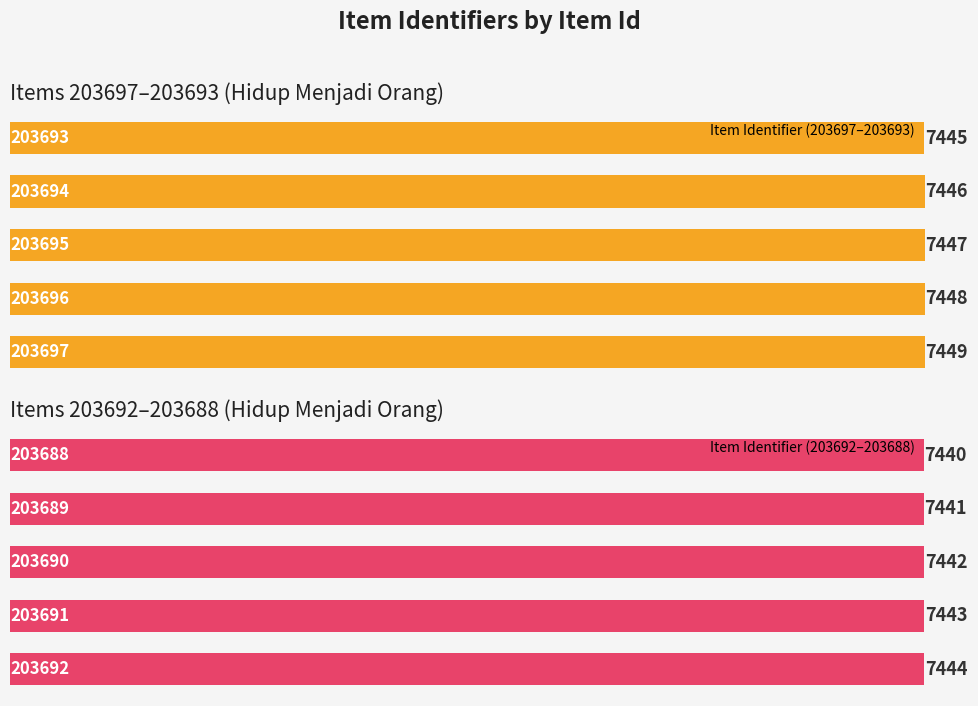

What is the difference between the maximum and minimum values in the Item Identifier (203697–203693) series?

4